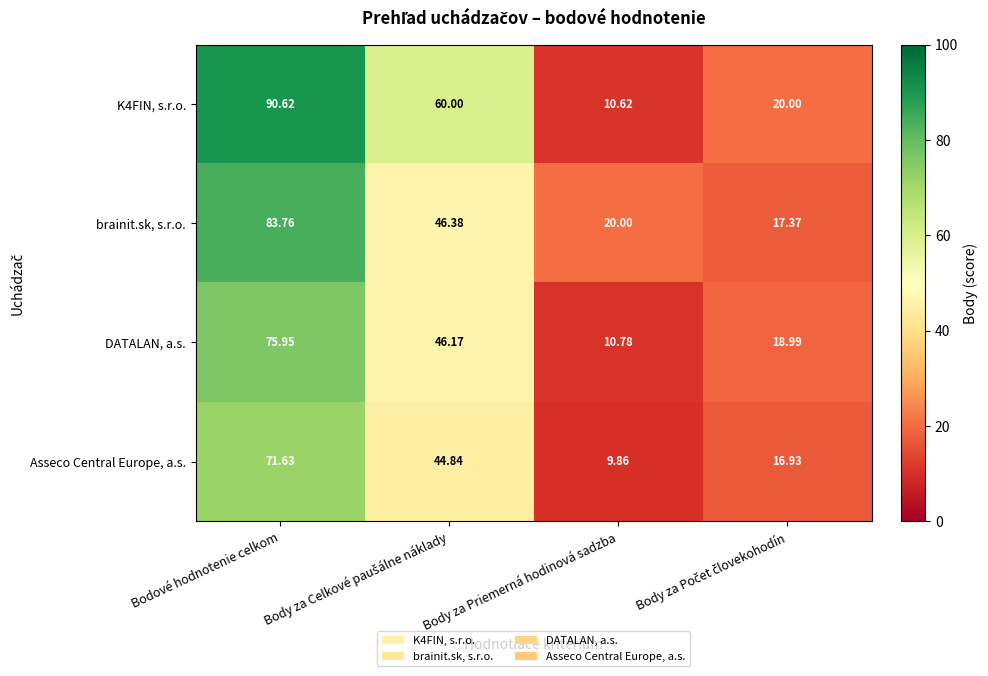

Which label corresponds to the largest value in the chart?

Bodové hodnotenie celkom